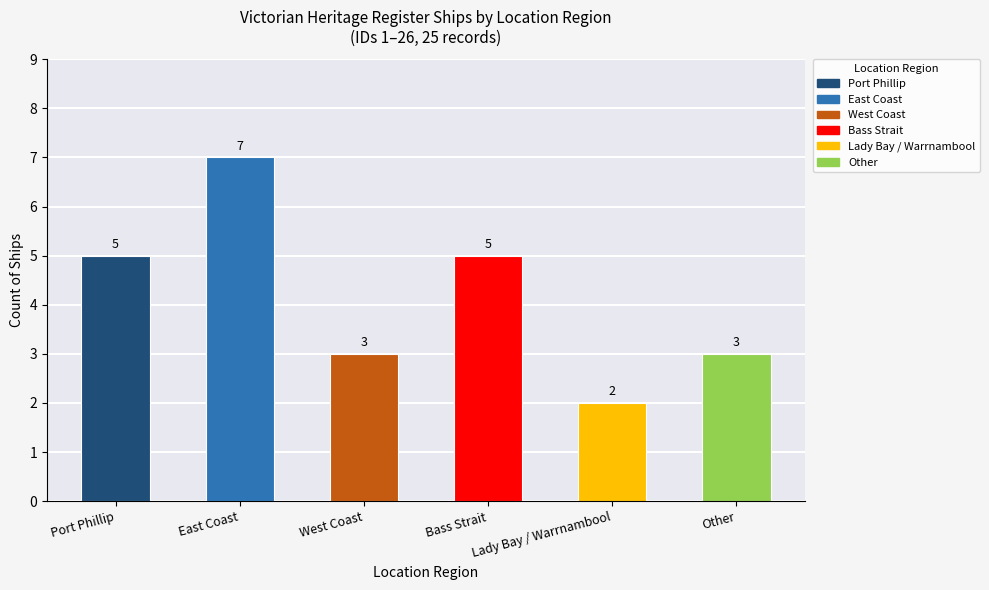

What is the difference between the maximum and minimum values?

5